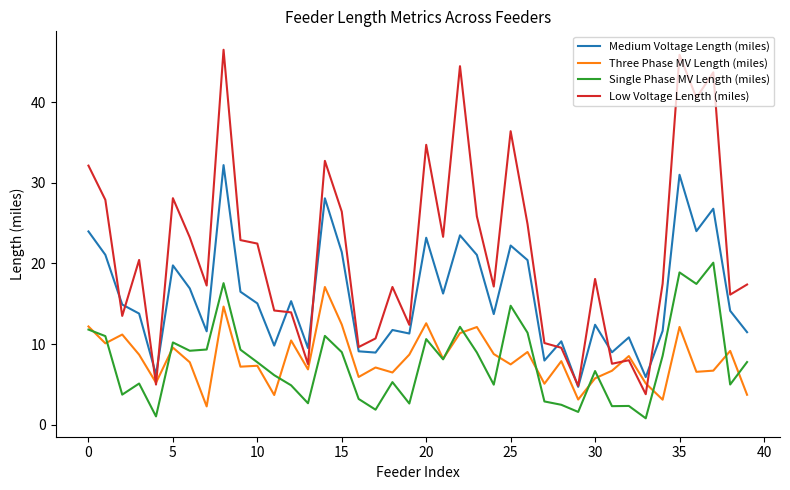

Which series has the widest spread of values?

Low Voltage Length (miles)